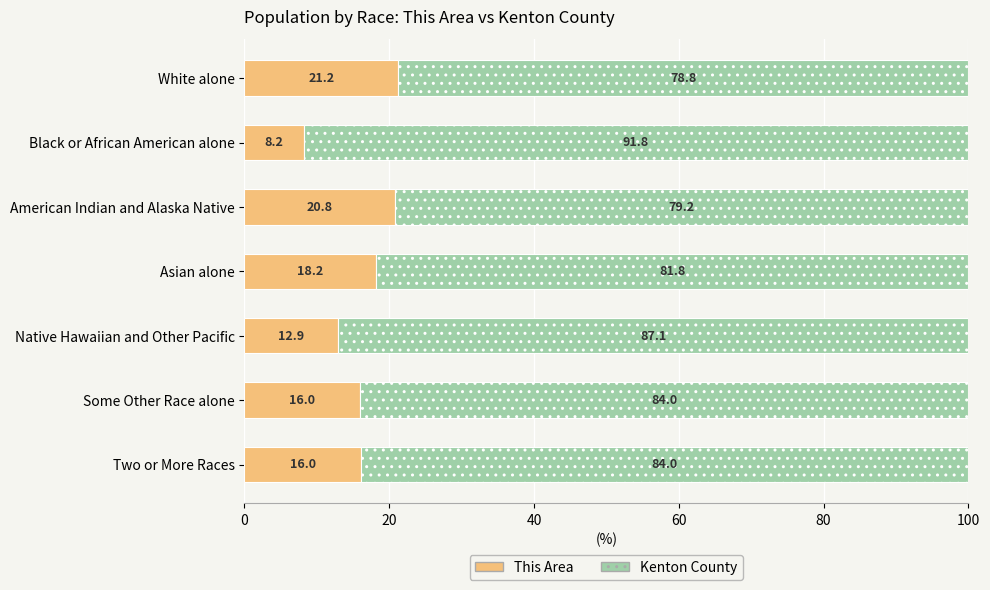

What is the total value across all series at American Indian and Alaska Native?

100.0